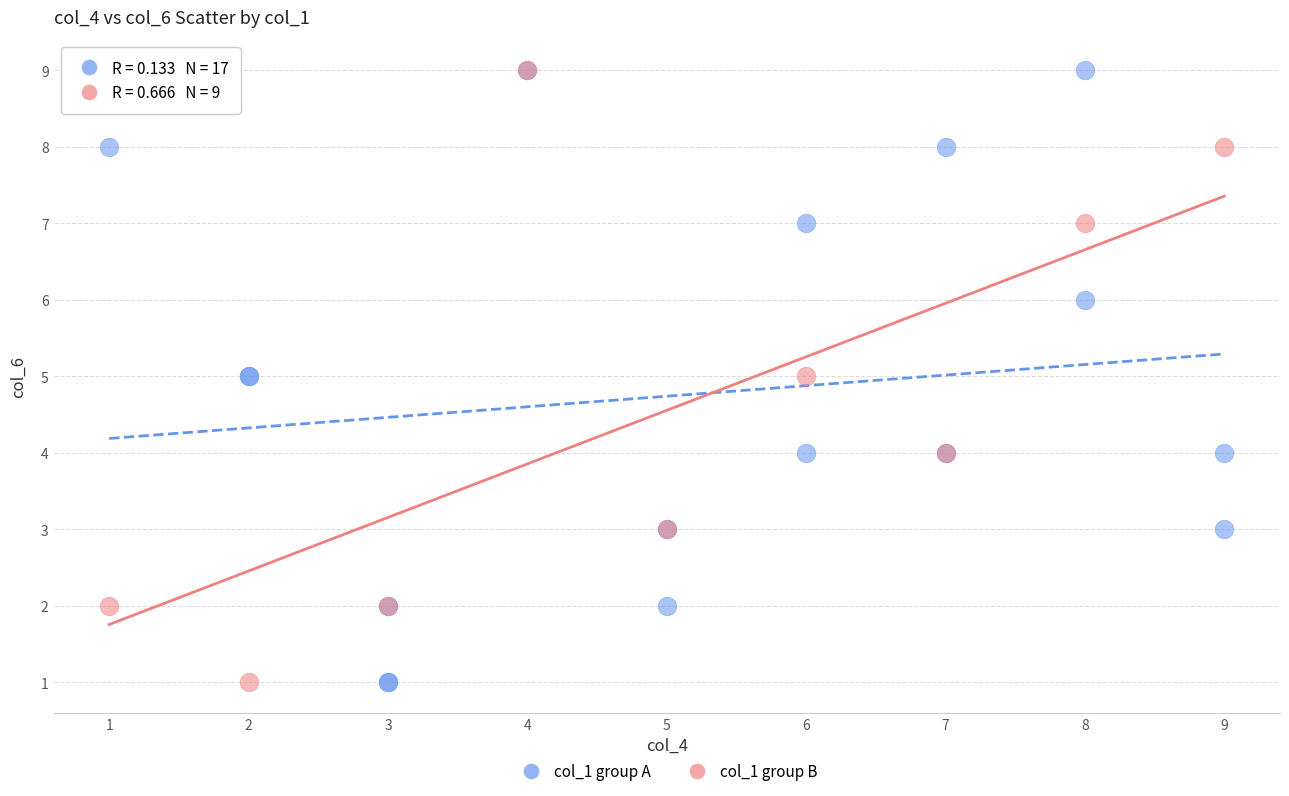

What are all the series names shown in the legend?

col_1 group A, col_1 group B